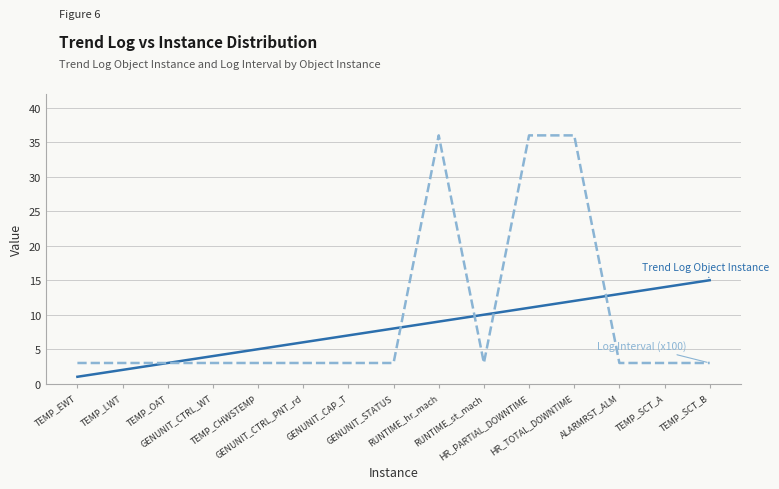

Reading left to right, transcribe all the data shown in this chart.

Trend Log Object Instance: 1	2	3	4	5	6	7	8	9	10	11	12	13	14	15
Log Interval (x100): 3	3	3	3	3	3	3	3	36	3	36	36	3	3	3